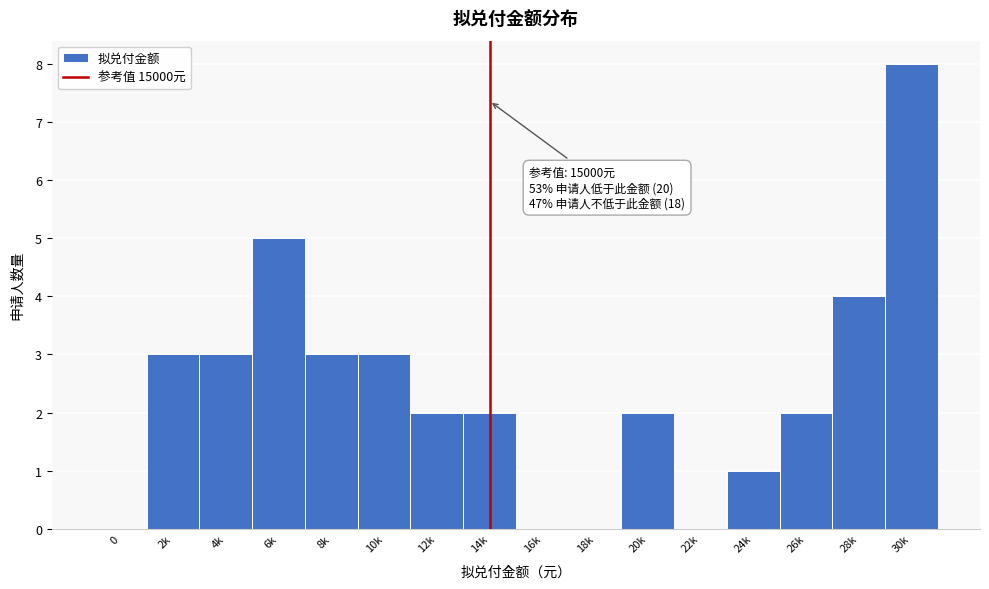

Reading left to right, transcribe all the data shown in this chart.

0=0	2k=3	4k=3	6k=5	8k=3	10k=3	12k=2	14k=2	16k=0	18k=0	20k=2	22k=0	24k=1	26k=2	28k=4	30k=8